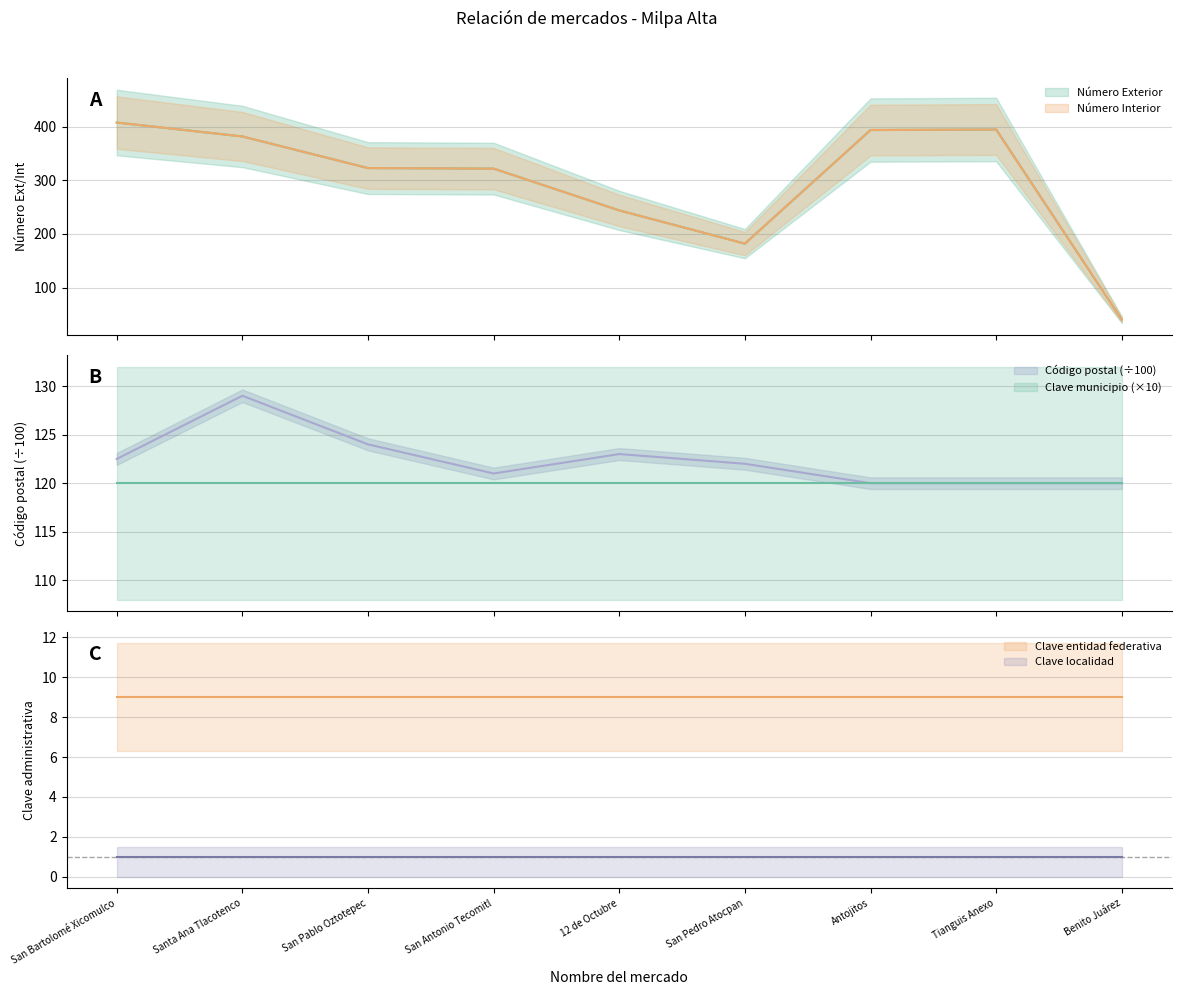

True or false: Número Interior has a value of 395.0 at Tianguis Anexo.

True